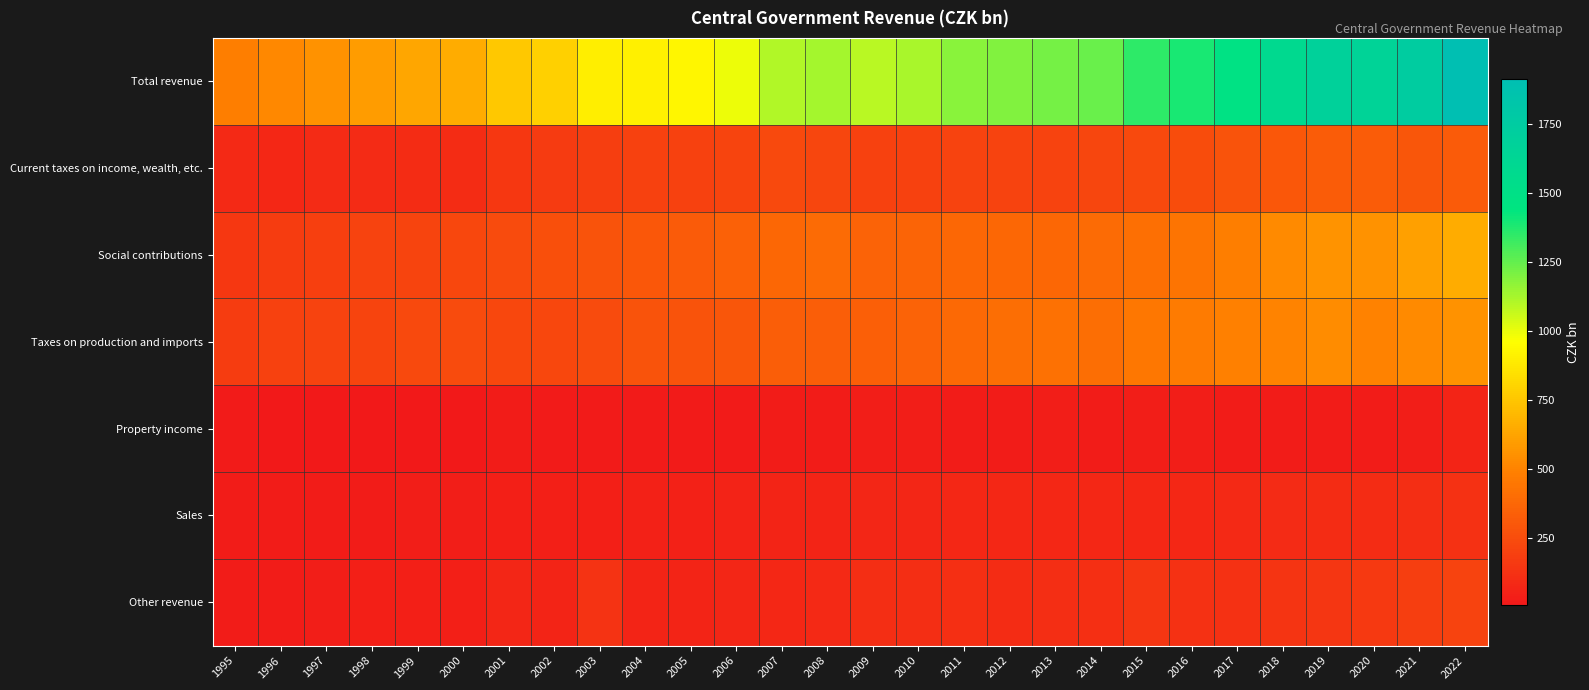

List the series in order of their peak value, lowest first.

Property income, Sales, Other revenue, Current taxes on income, wealth, etc., Taxes on production and imports, Social contributions, Total revenue